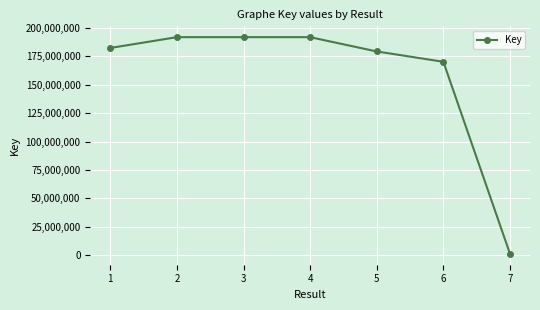

Approximately how many times larger is the value at 4 compared to 3?

1.0